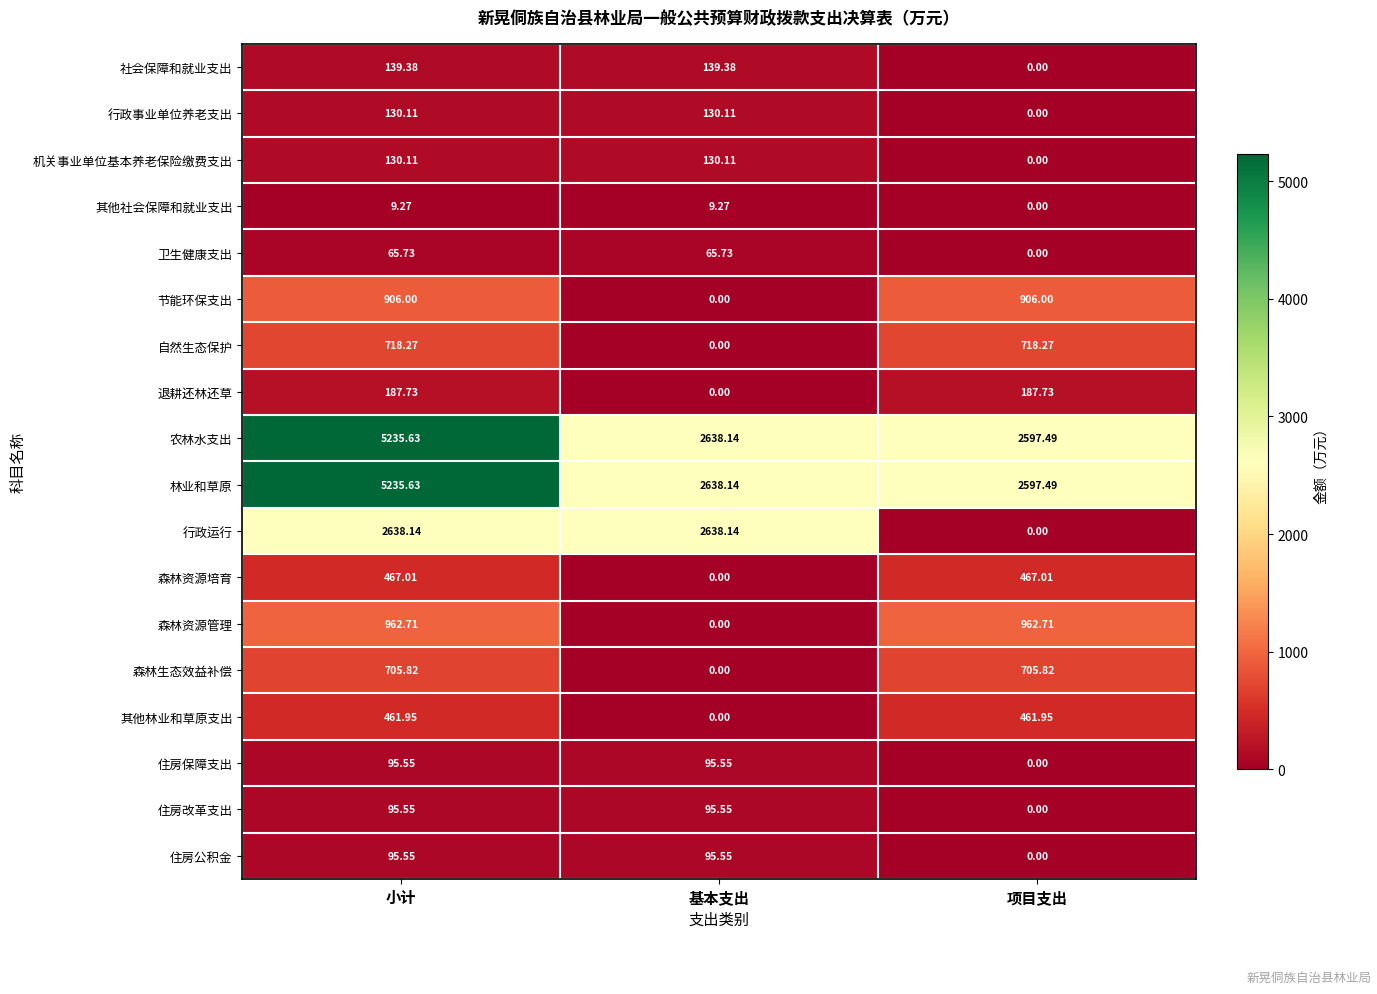

How many positive values does the 森林资源管理 series have?

2